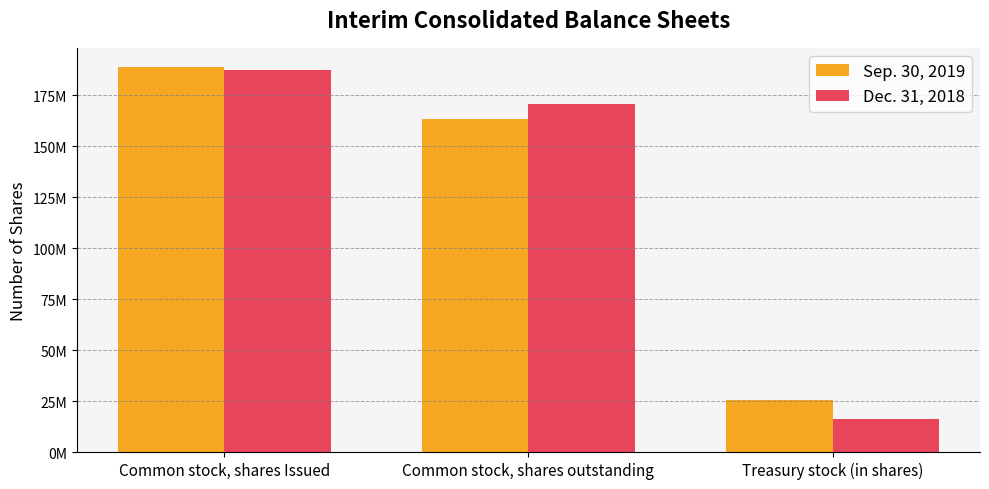

Are the bars horizontal?

No